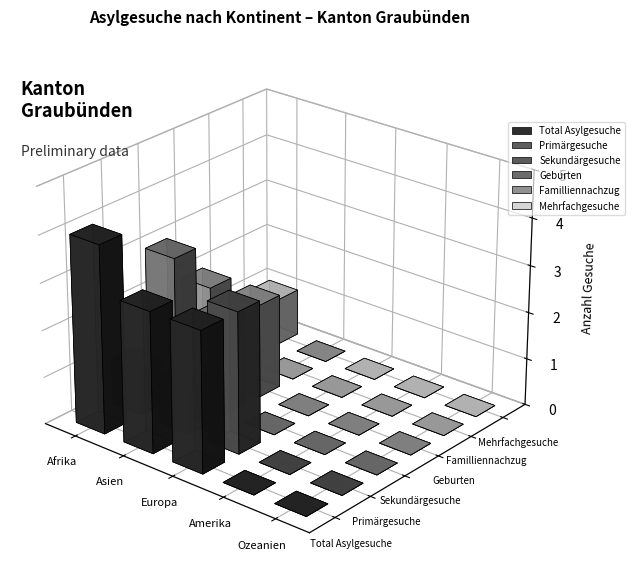

What are all the series names shown in the legend?

Total Asylgesuche, Primärgesuche, Sekundärgesuche, Geburten, Familliennachzug, Mehrfachgesuche